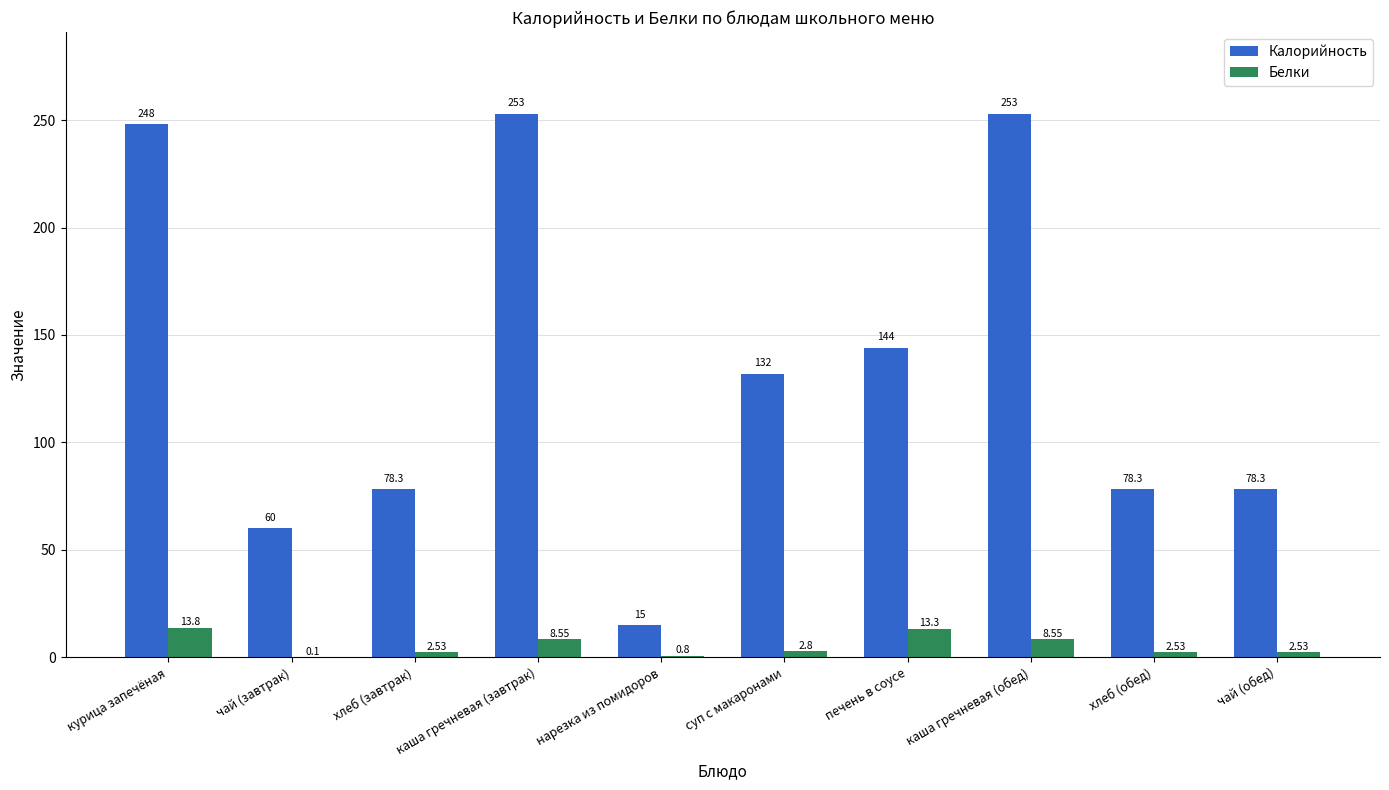

Between курица запечёная and нарезка из помидоров, which series saw the biggest shift?

Калорийность